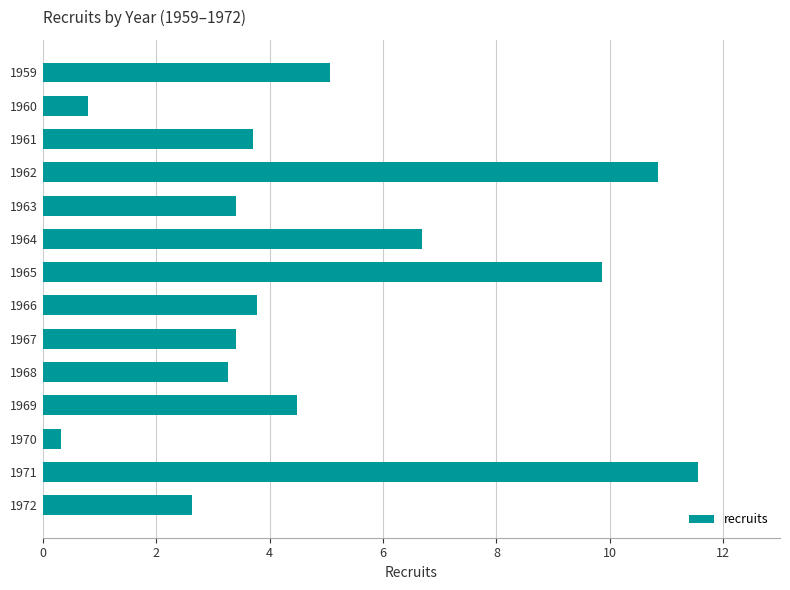

Which category has the lowest value across all series?

1970